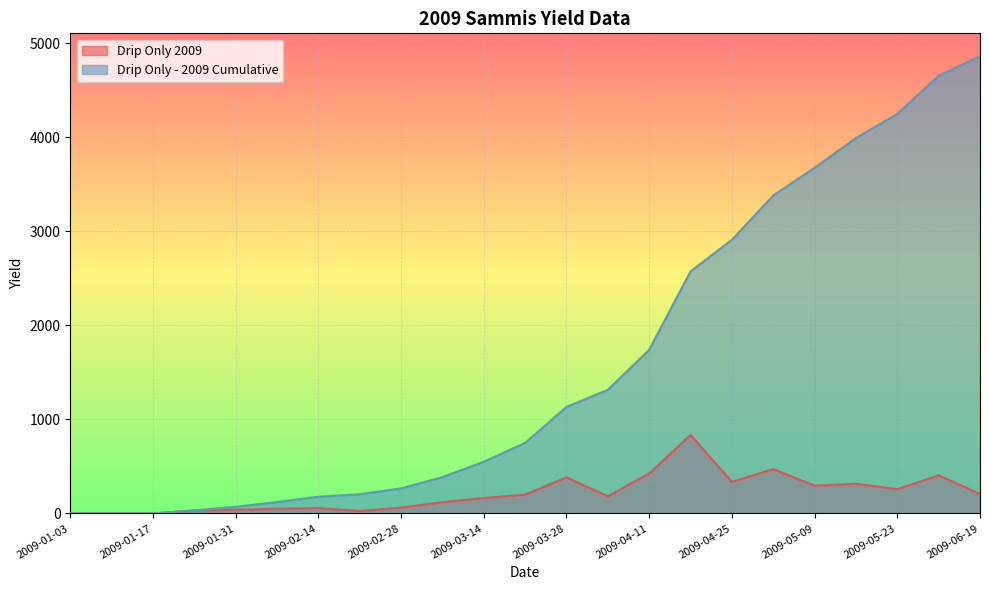

The Drip Only - 2009 Cumulative series shows 550 at 2009-03-14. True or false?

True